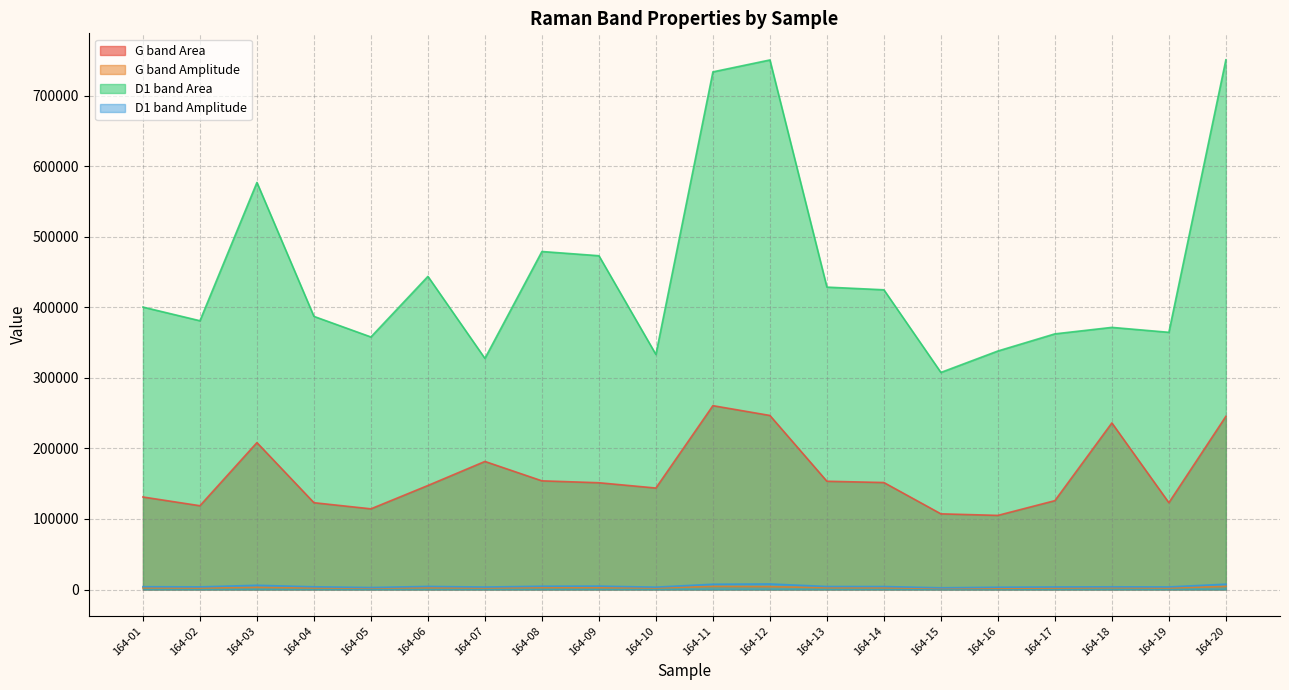

Which series has the largest total across all categories?

D1 band Area